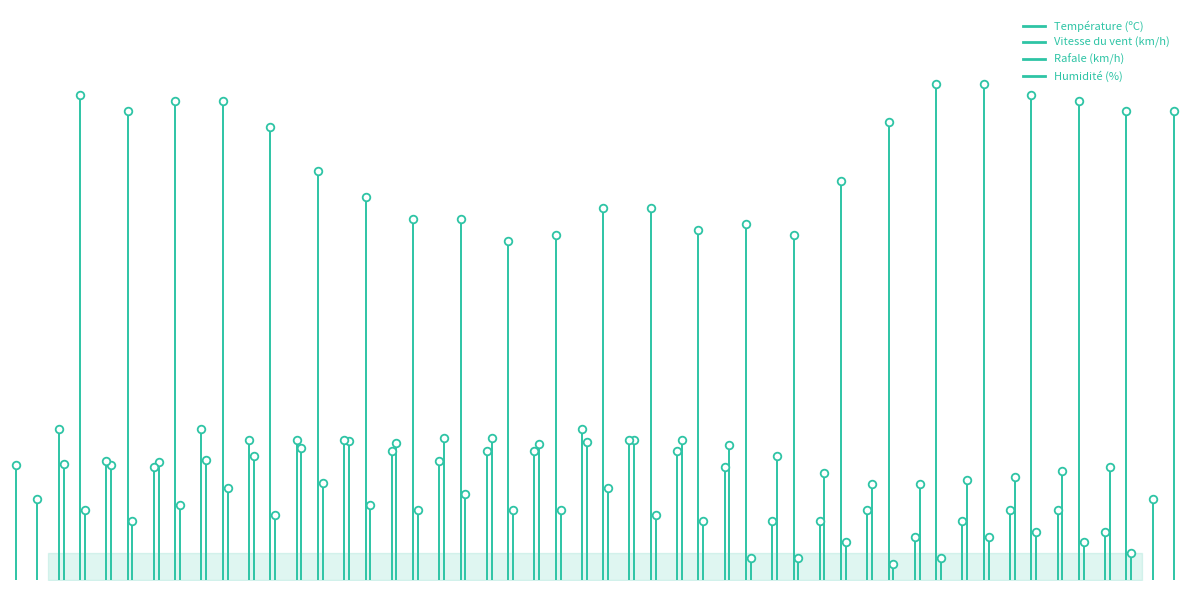

What is the total value across all series at 0?

154.3